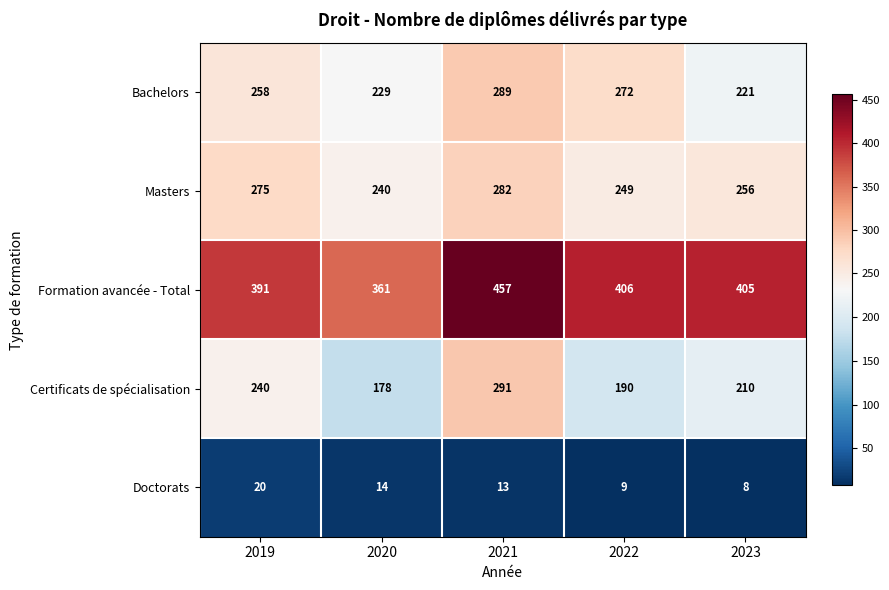

Which series changed the most between 2021 and 2022?

Certificats de spécialisation